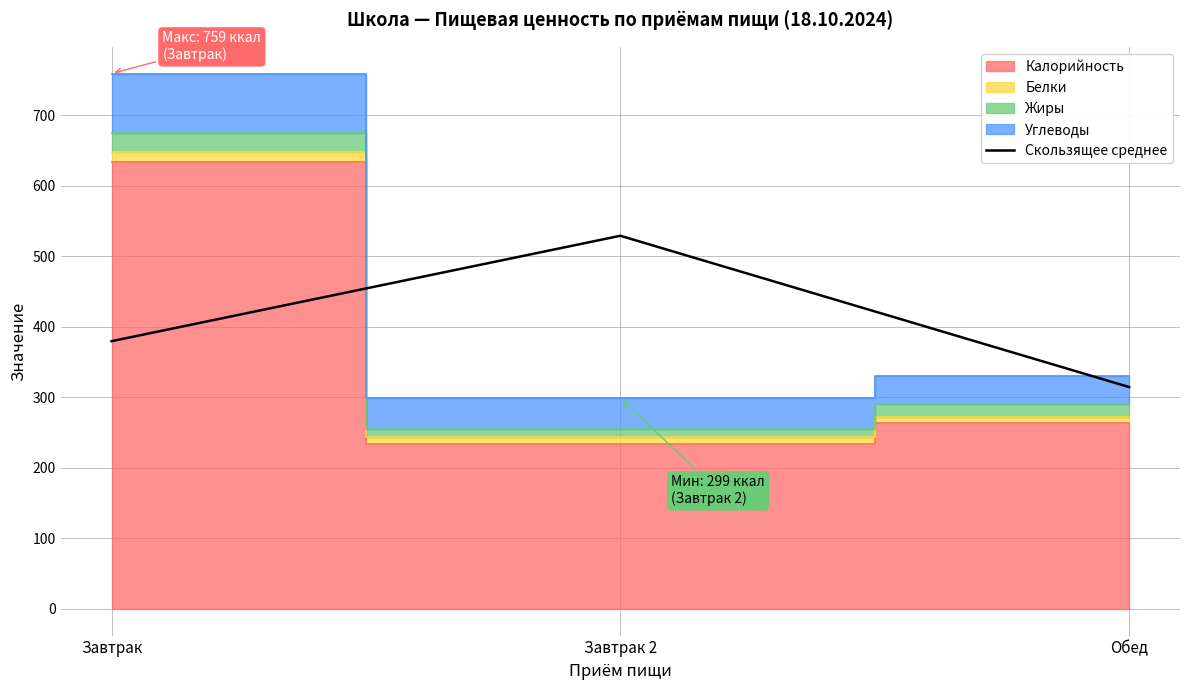

How many lines are shown in the chart?

1